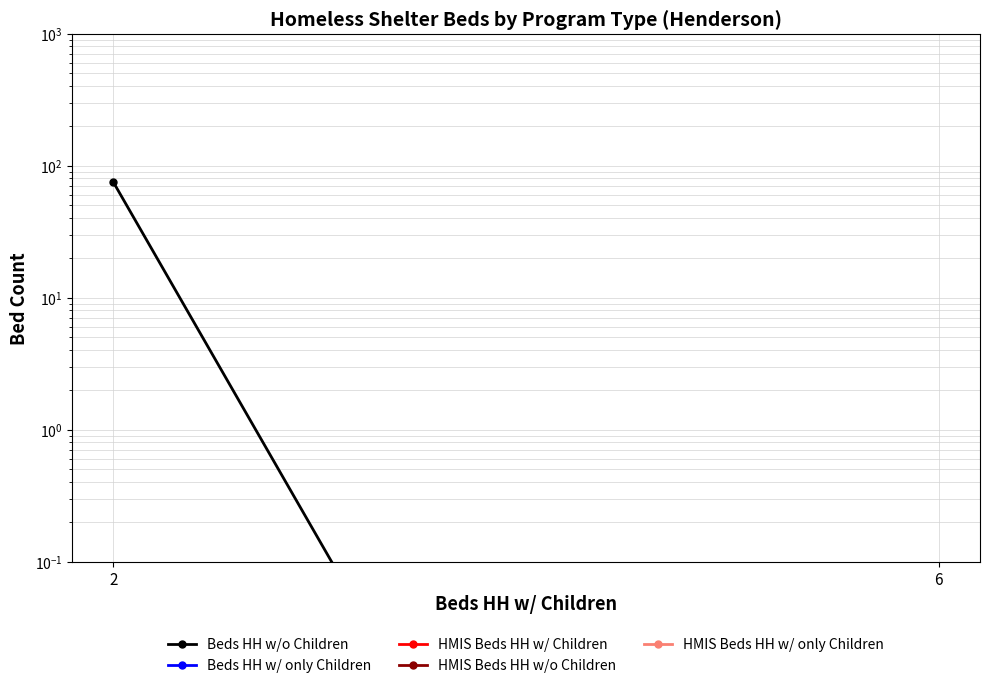

Between 2 and 6, which is larger?

2